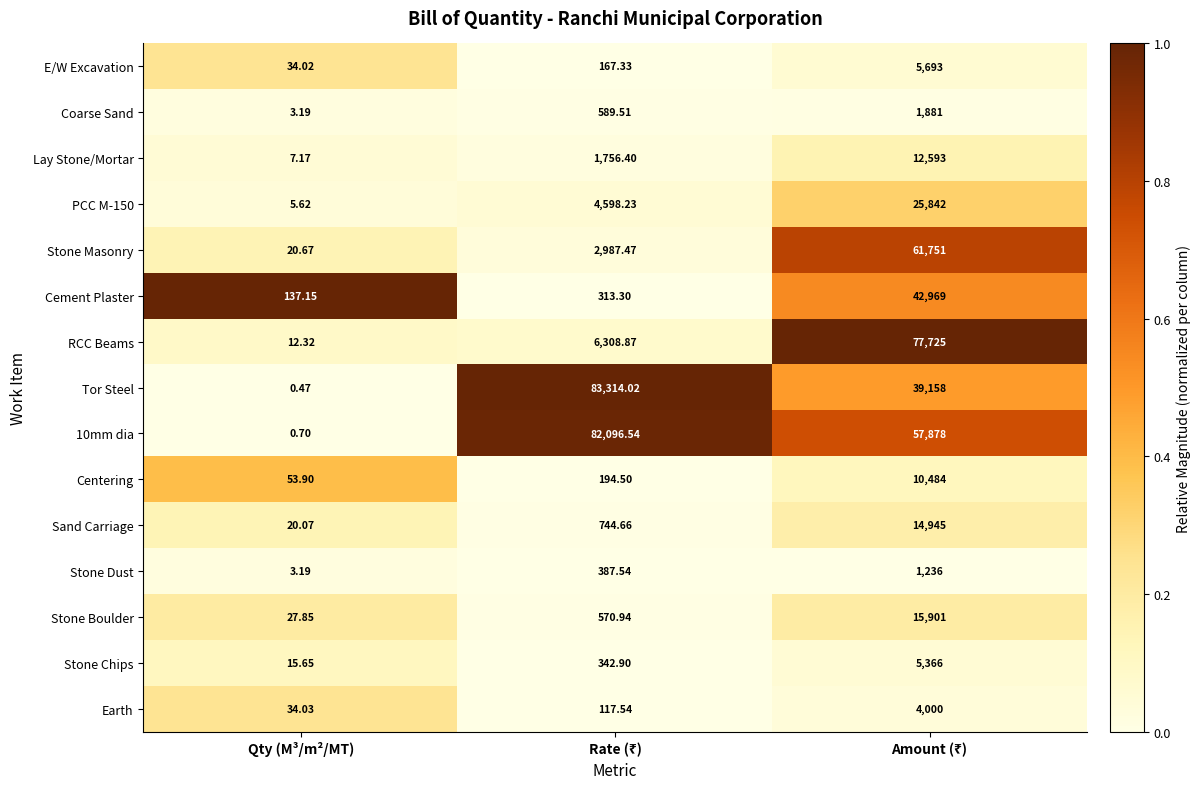

Which series has the largest range (max minus min)?

Tor Steel